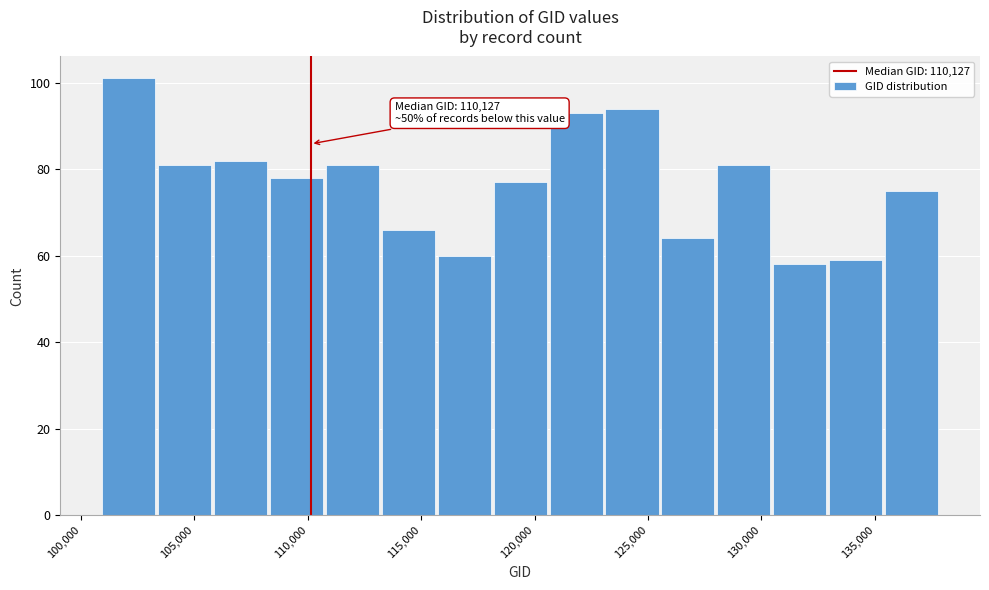

Over which range of the x-axis is the bar tallest?

101000 to 103500